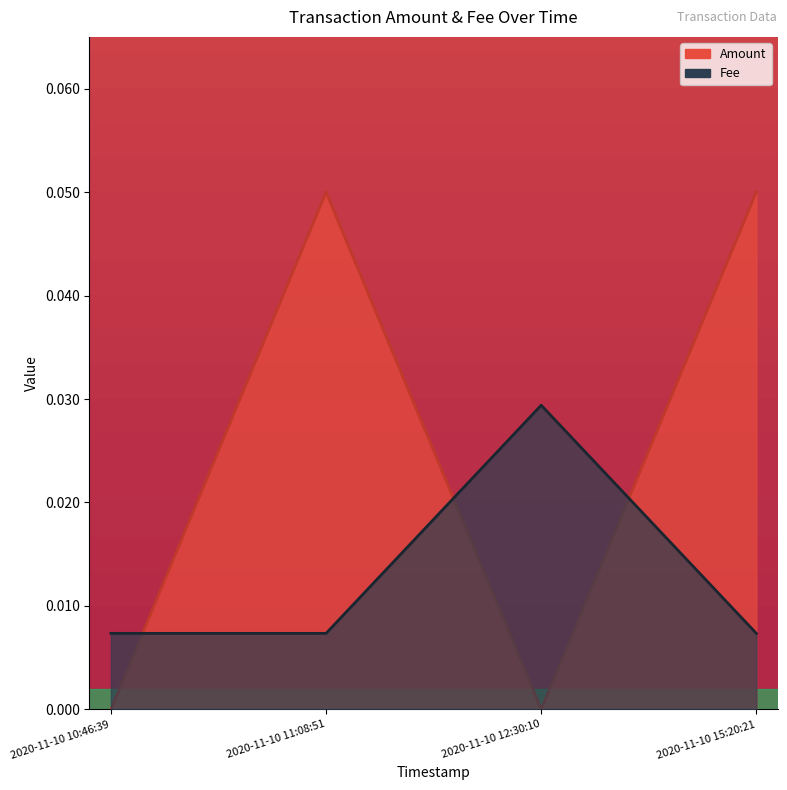

The value of Amount at 2020-11-10 12:30:10 is -0.0. True or false?

False